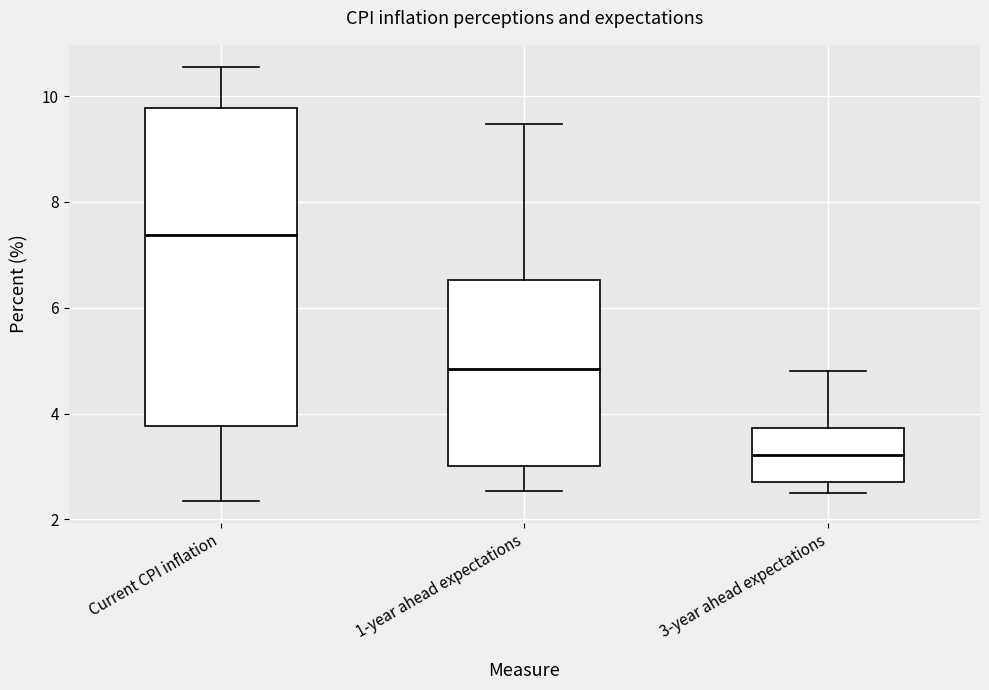

Which box's median line is the highest?

Current CPI inflation